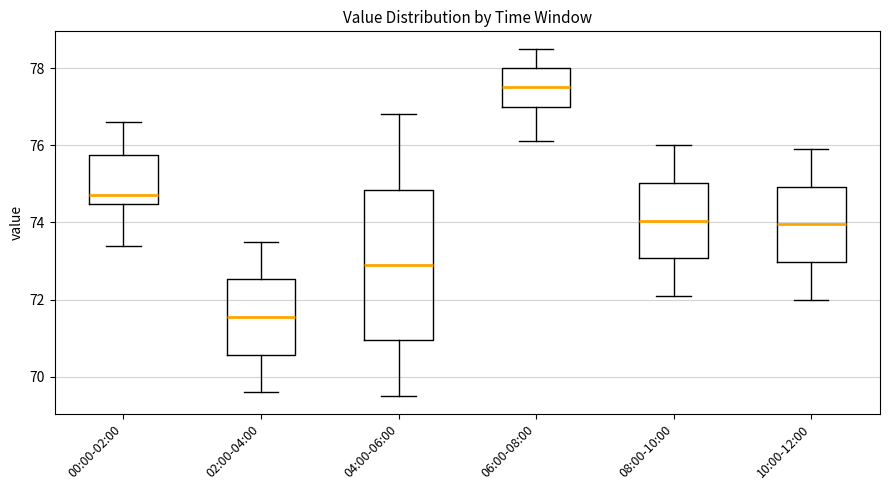

Where is the lower edge of the box for 06:00-08:00 on the y-axis? The values are not printed on the chart, so give them approximately, as read against the axis.

77.0